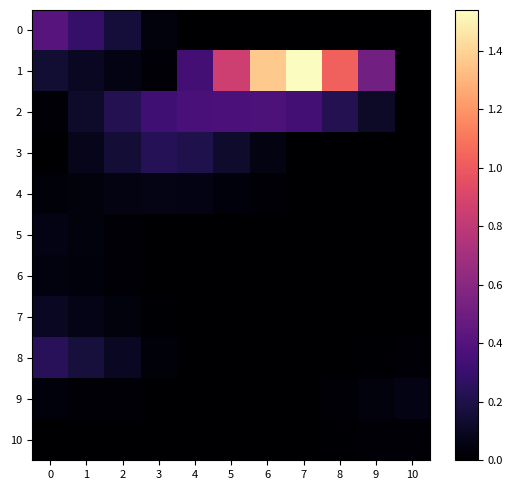

At which category is the sum across all series the highest?

7